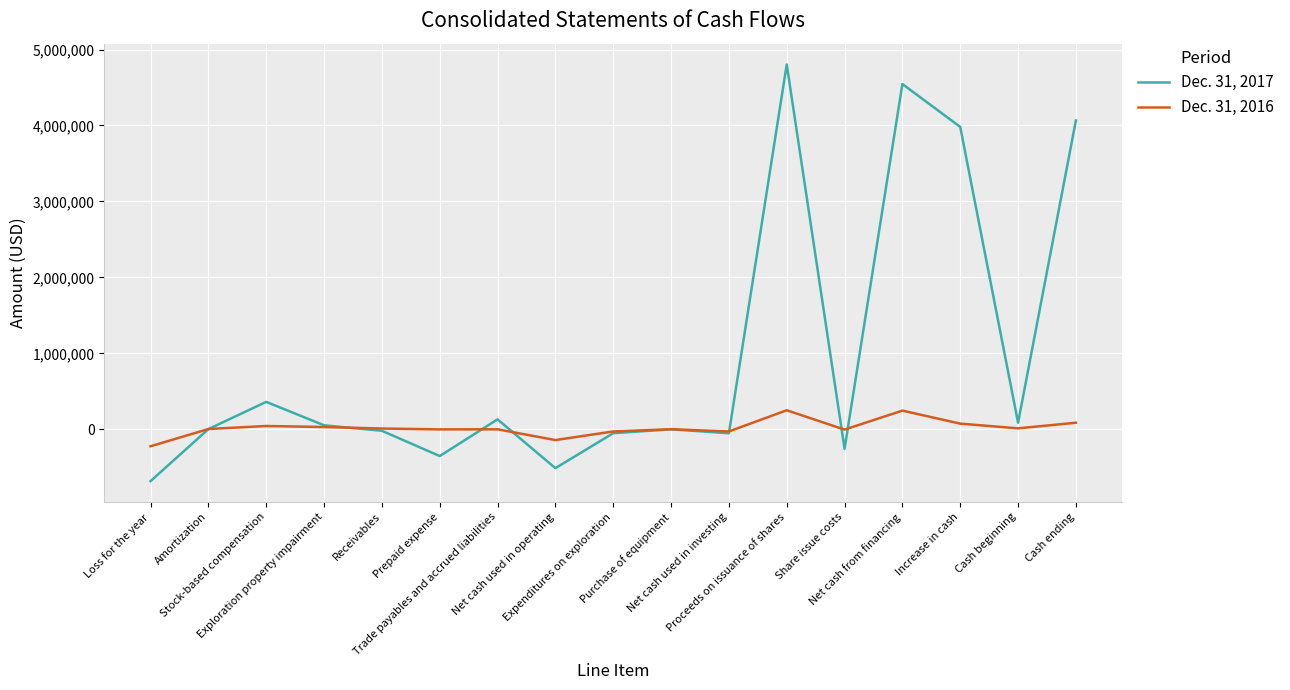

What is the smallest value displayed?

-683299